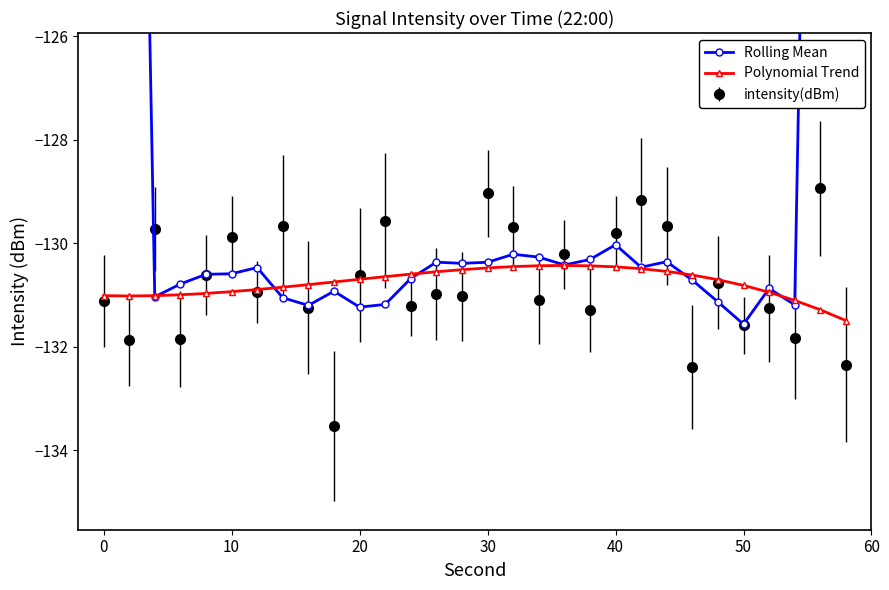

The intensity(dBm) series shows -129.9 at 10. True or false?

True